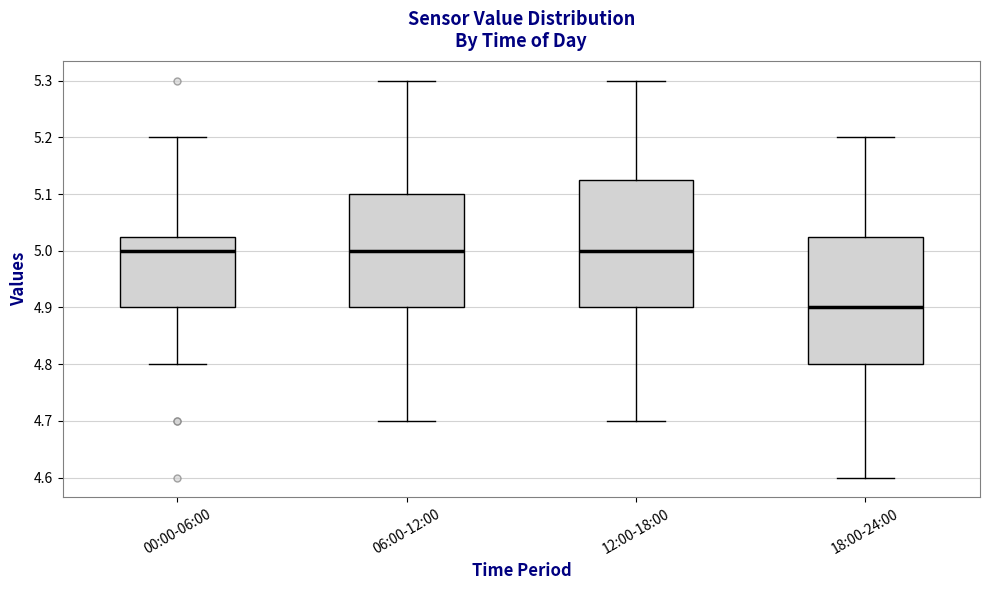

Where is the upper edge of the box for 12:00-18:00 on the y-axis? The values are not printed on the chart, so give them approximately, as read against the axis.

5.13